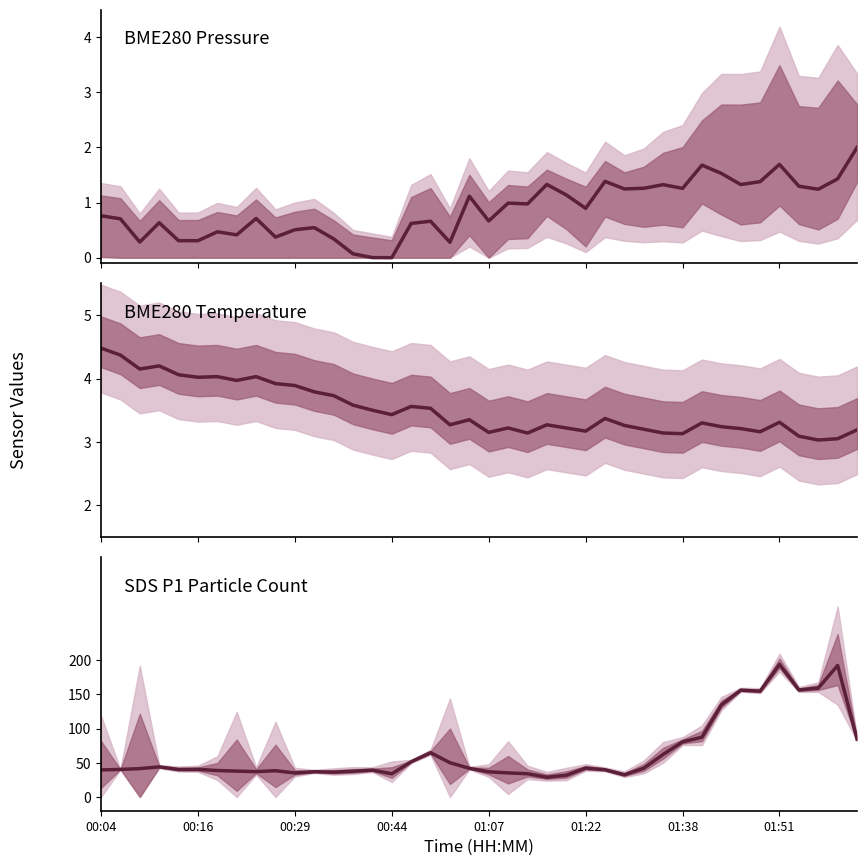

True or false: SDS_P1 has a value of 40.2 at 01:07.

True